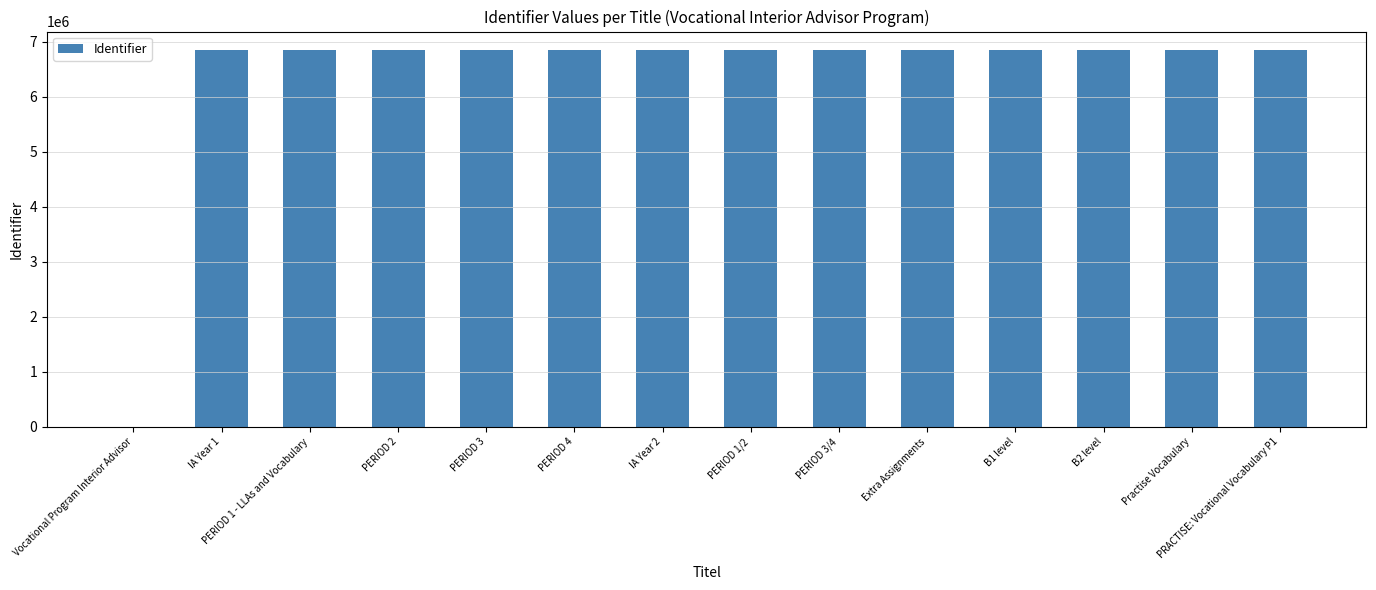

What is the maximum value shown in the chart?

6842683